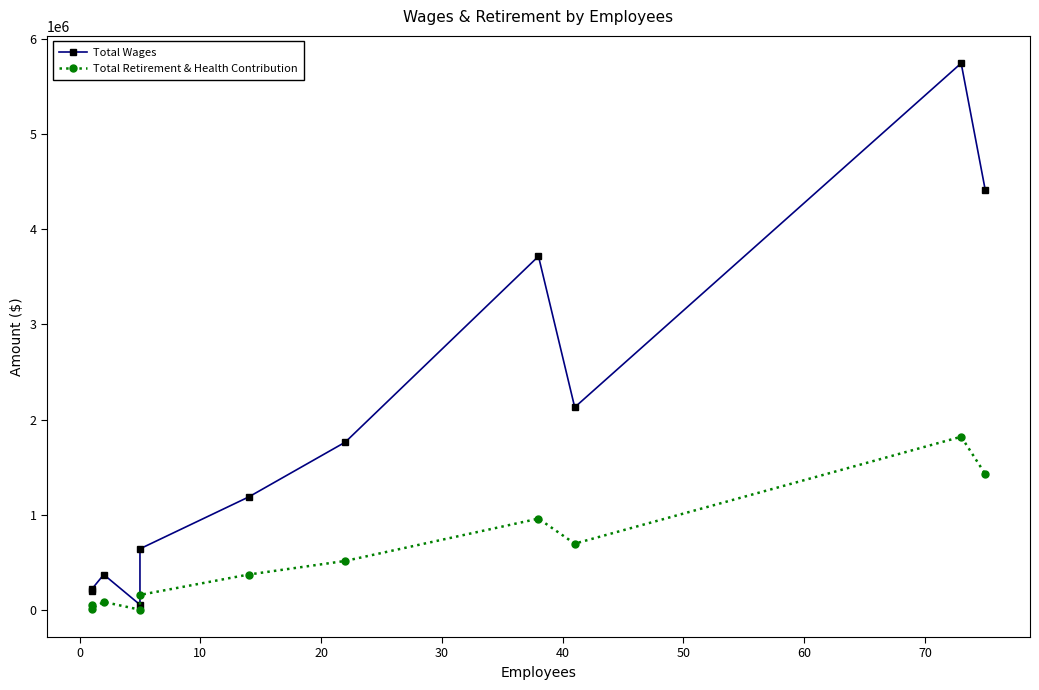

How many interior local valleys does the Total Wages series have?

2